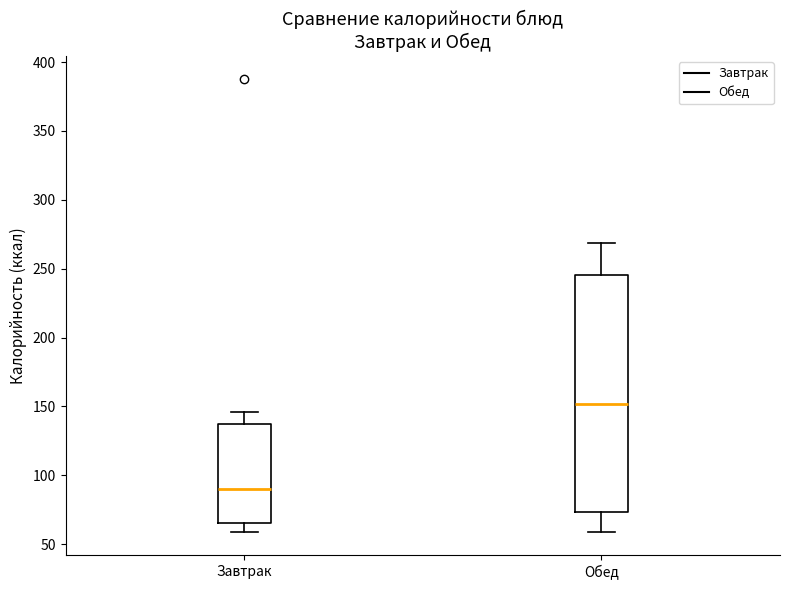

Reading left to right, read every box against the y-axis: the position of its median line, the range the box covers, and the ends of its whiskers. The values are not printed on the chart, so give them approximately, as read against the axis.

Завтрак: median 90, box 65 to 135, whiskers 60 to 145
Обед: median 150, box 75 to 245, whiskers 60 to 270